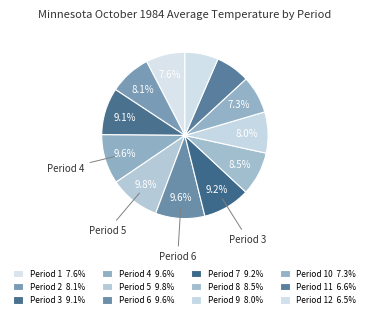

How many segments does this pie chart have?

12